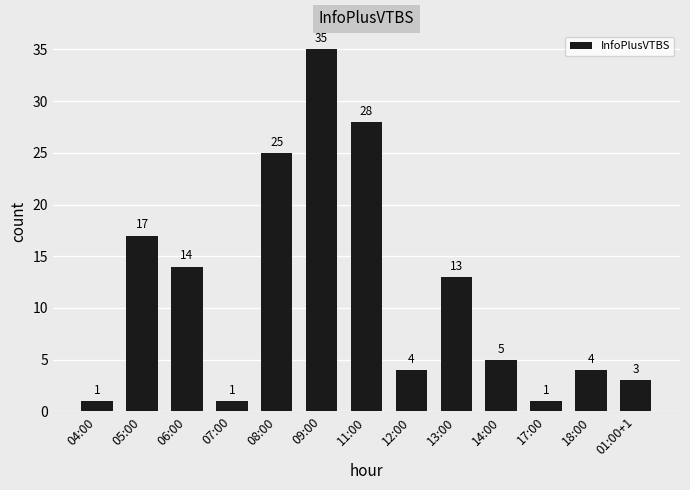

What is the label of the 2nd bar from the right?

18:00